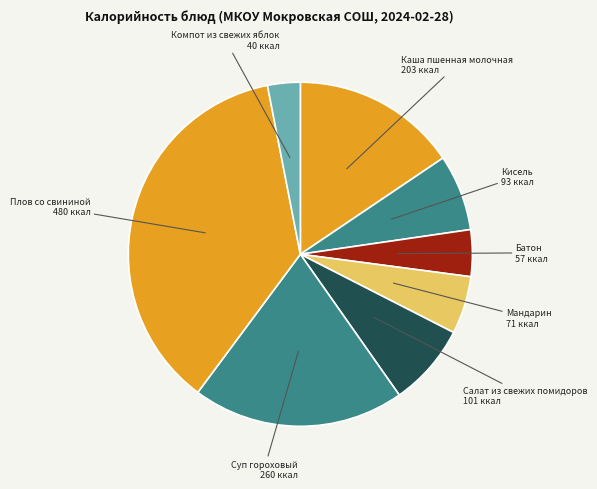

Rank the categories by value from highest to lowest.

Плов со свининой, Суп гороховый, Каша пшенная молочная, Салат из свежих помидоров, Кисель, Мандарин, Батон, Компот из свежих яблок